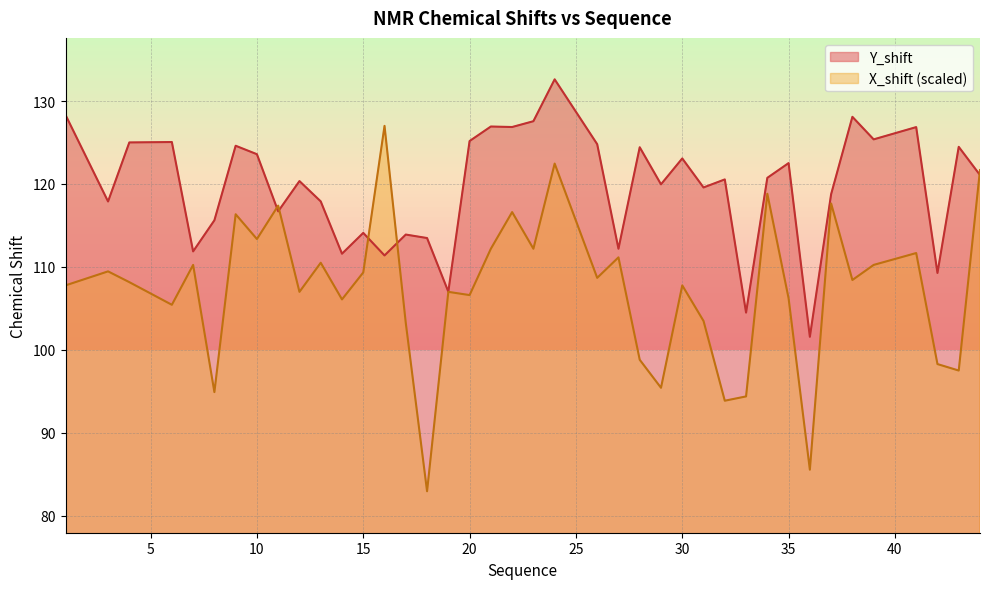

True or false: Y_shift and X_shift cross at least once.

True